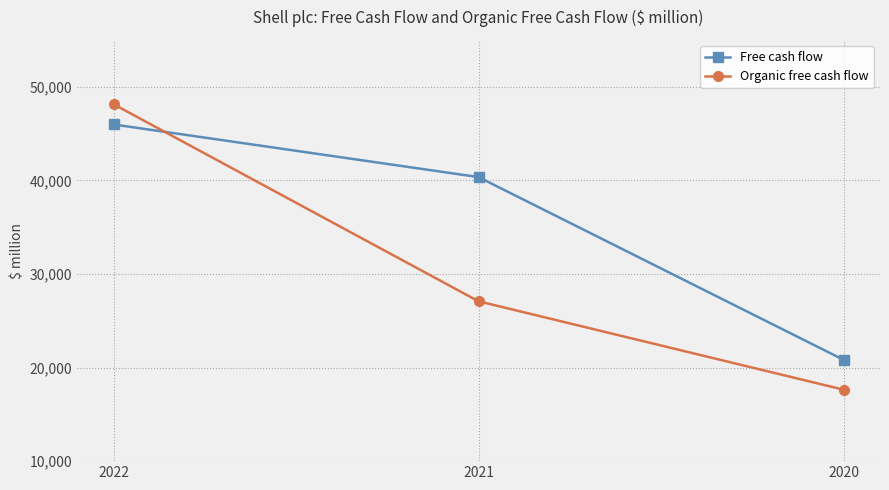

What is the sum of all Organic free cash flow values?

92838